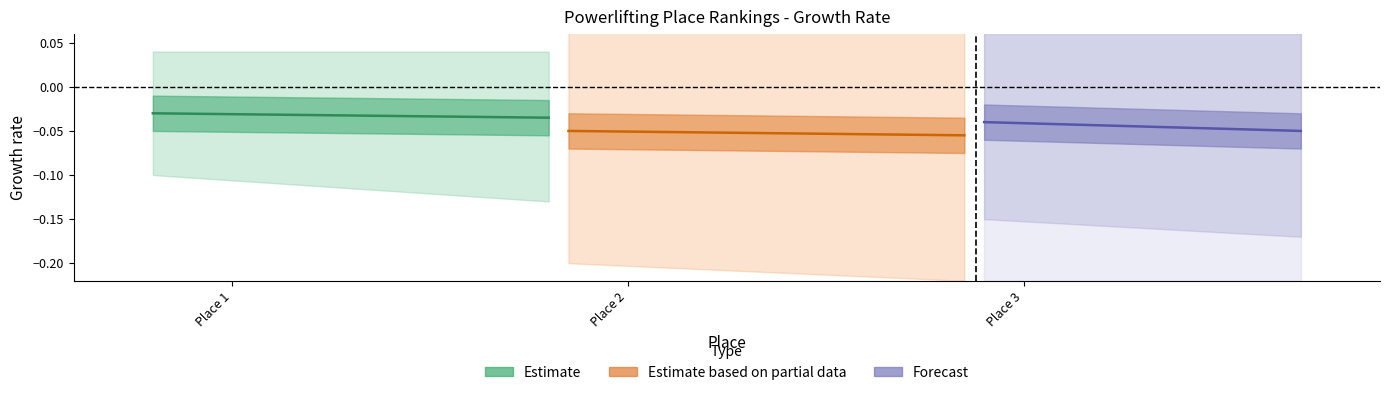

What are all the series names shown in the legend?

Estimate, Estimate based on partial data, Forecast